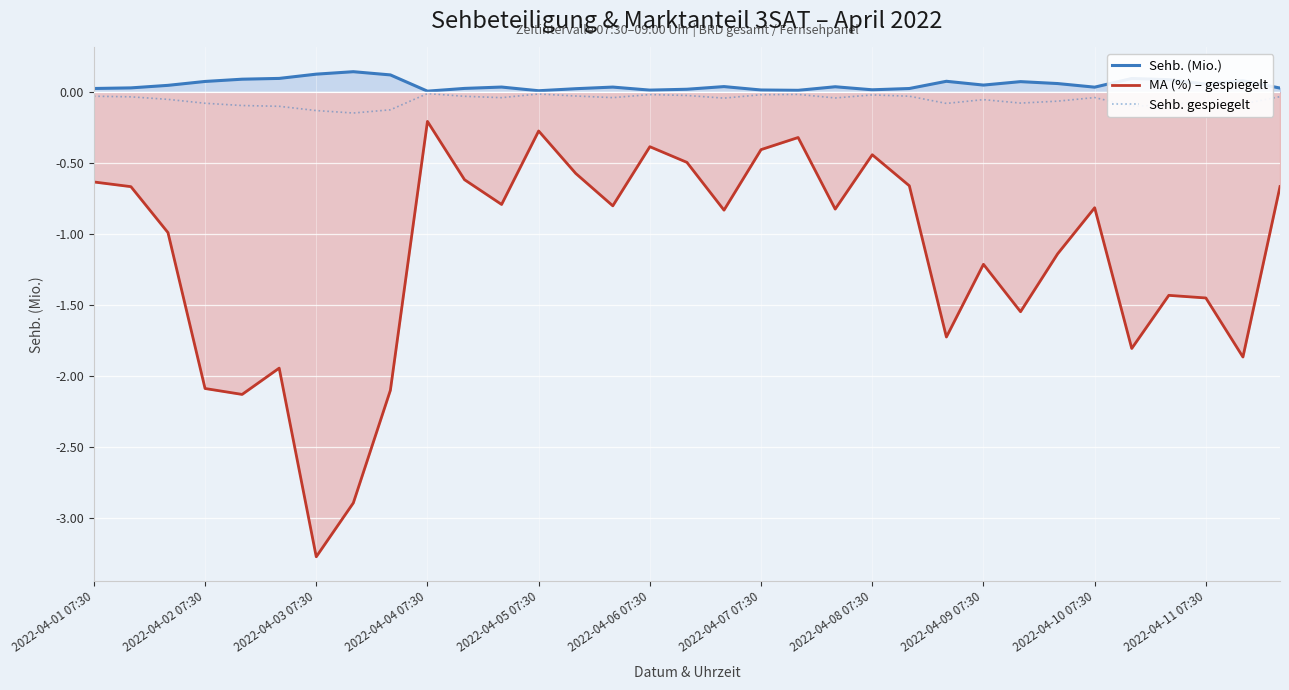

Which series changed the most between 20 and 29?

MA (%) – gespiegelt